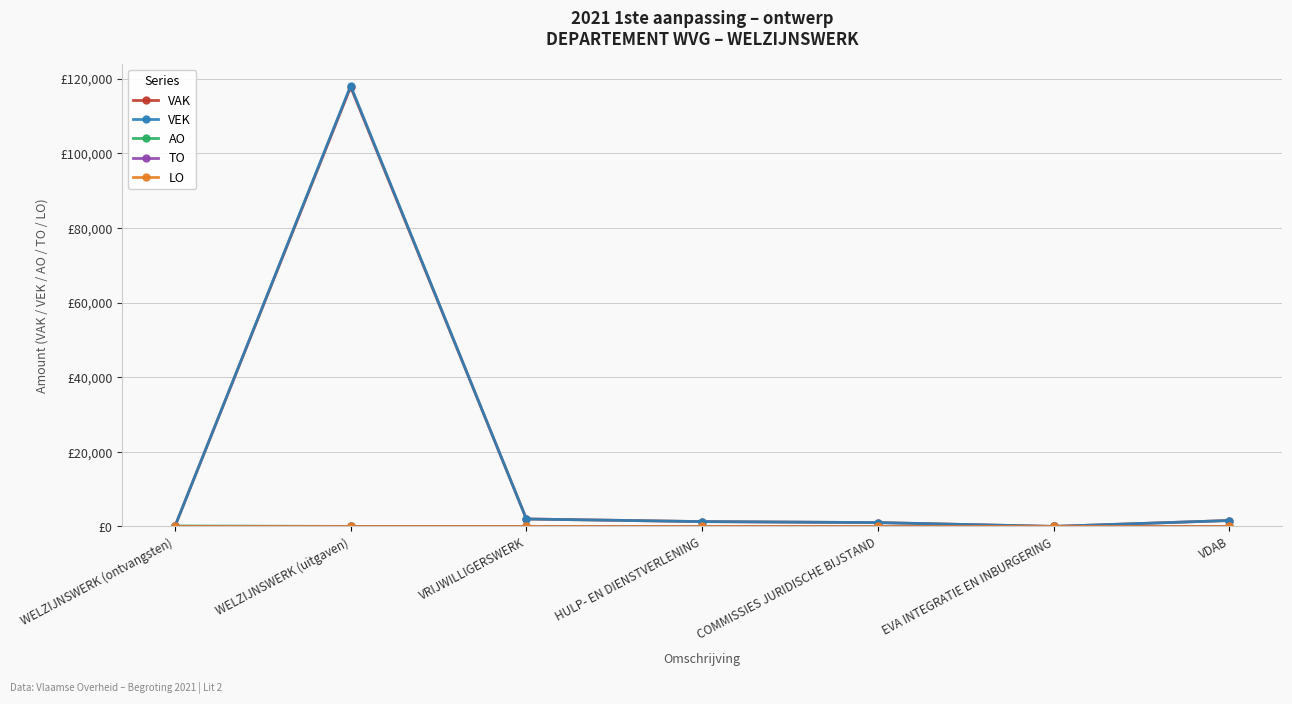

How many values in the AO series exceed 0?

1